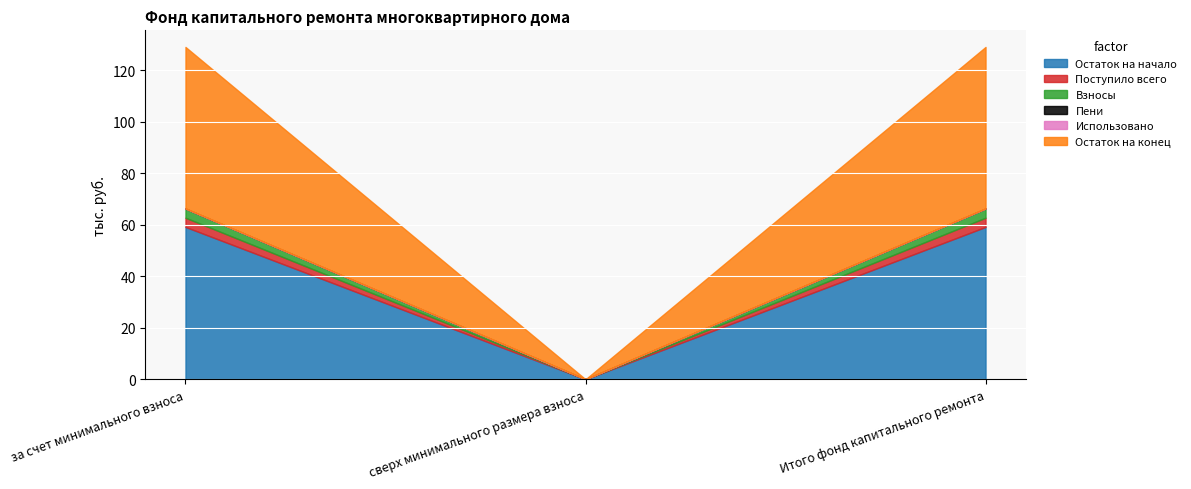

At which category is the sum across all series the highest?

за счет минимального взноса